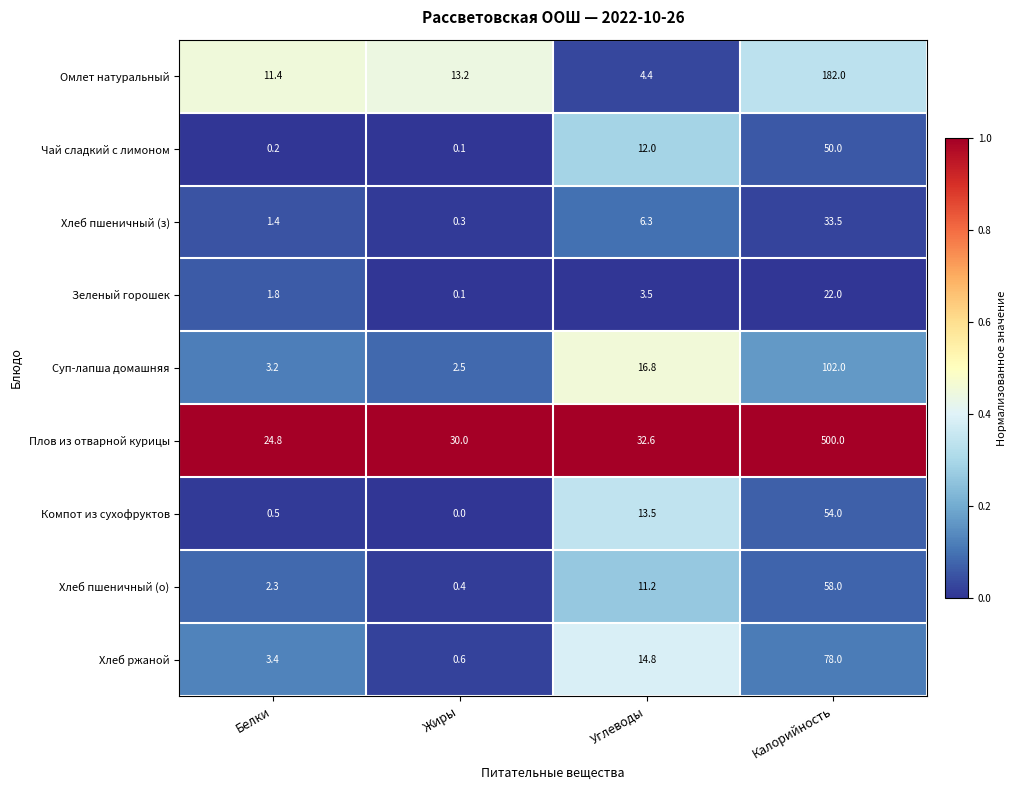

Count the number of data series in this chart.

9